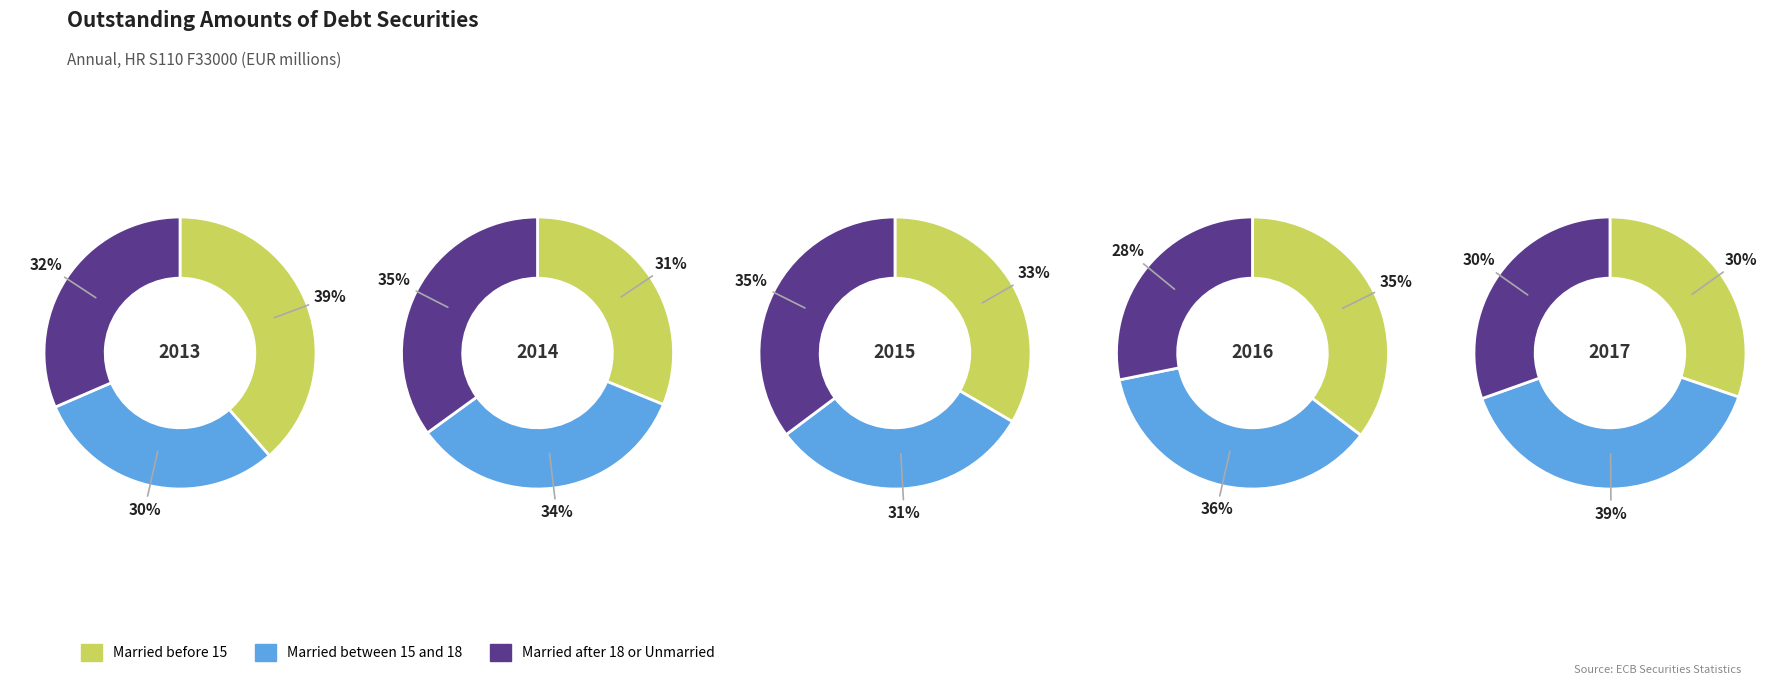

What is the largest slice in the pie chart?

2013